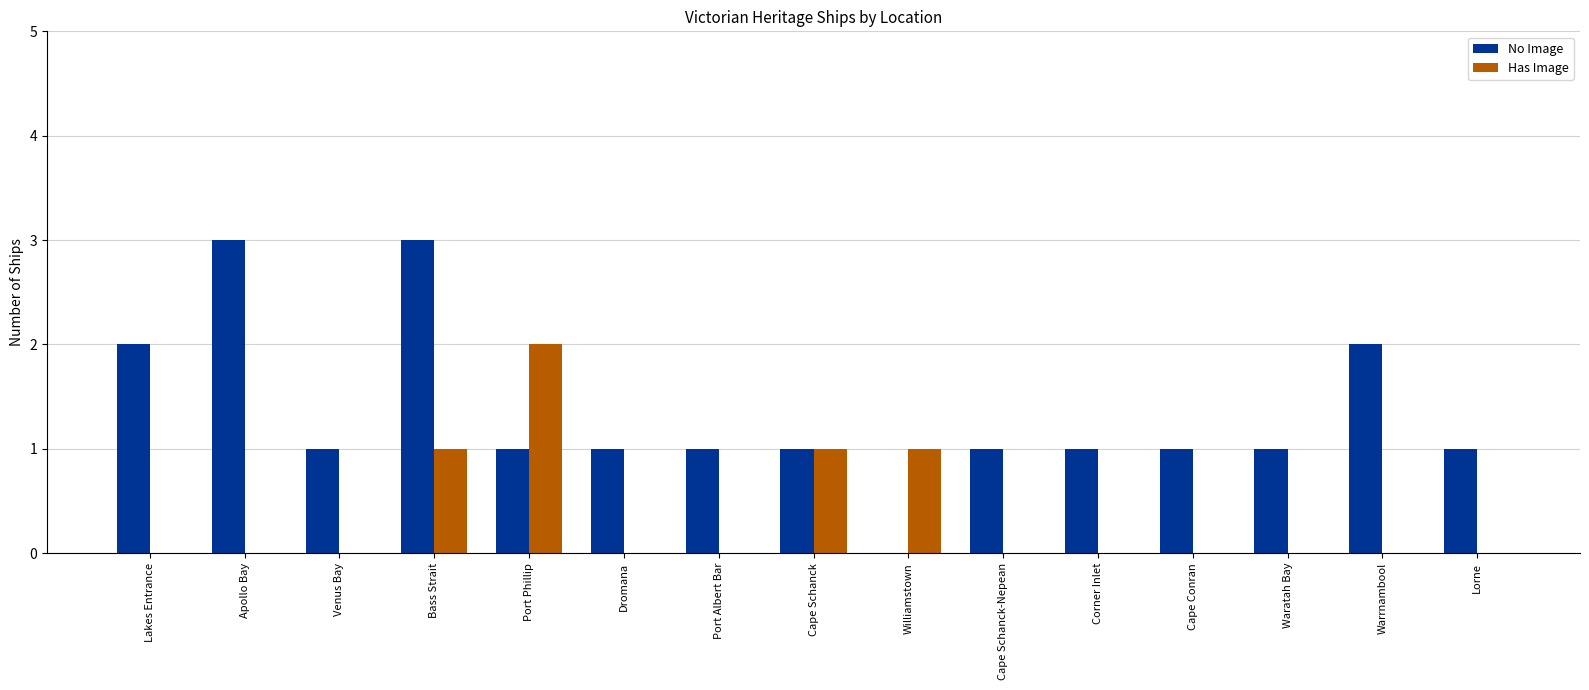

Reading left to right, transcribe all the data shown in this chart.

No Image: Lakes Entrance=2	Apollo Bay=3	Venus Bay=1	Bass Strait=3	Port Phillip=1	Dromana=1	Port Albert Bar=1	Cape Schanck=1	Williamstown=0	Cape Schanck-Nepean=1	Corner Inlet=1	Cape Conran=1	Waratah Bay=1	Warrnambool=2	Lorne=1
Has Image: Lakes Entrance=0	Apollo Bay=0	Venus Bay=0	Bass Strait=1	Port Phillip=2	Dromana=0	Port Albert Bar=0	Cape Schanck=1	Williamstown=1	Cape Schanck-Nepean=0	Corner Inlet=0	Cape Conran=0	Waratah Bay=0	Warrnambool=0	Lorne=0